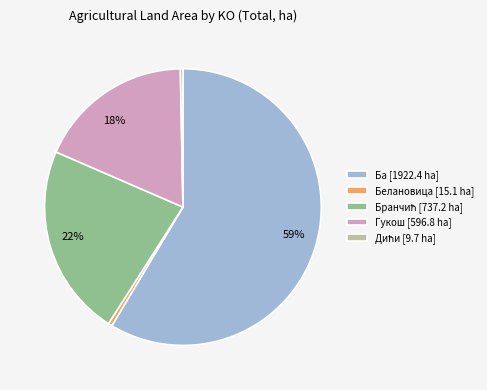

Count the number of slices in the pie.

5